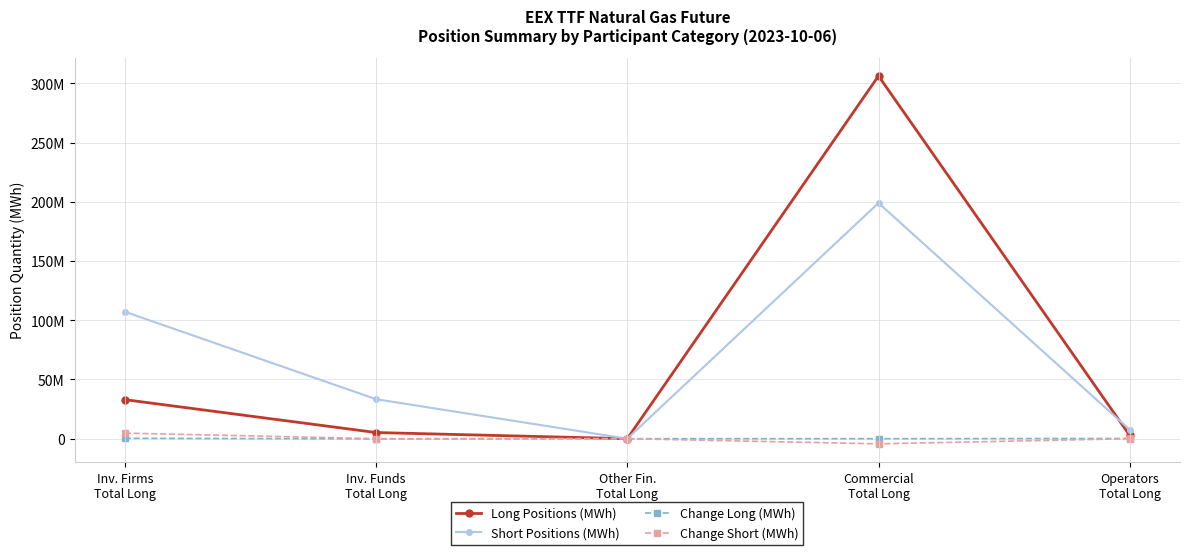

What are all the series names shown in the legend?

Long Positions (MWh), Short Positions (MWh), Change Long (MWh), Change Short (MWh)